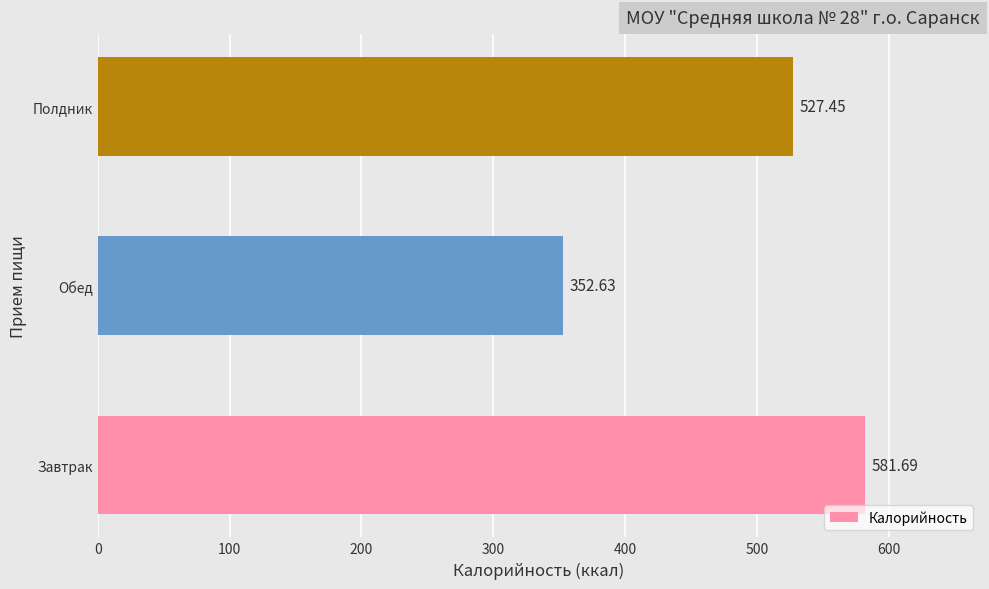

What is the change in value from Обед to Полдник?

+174.8